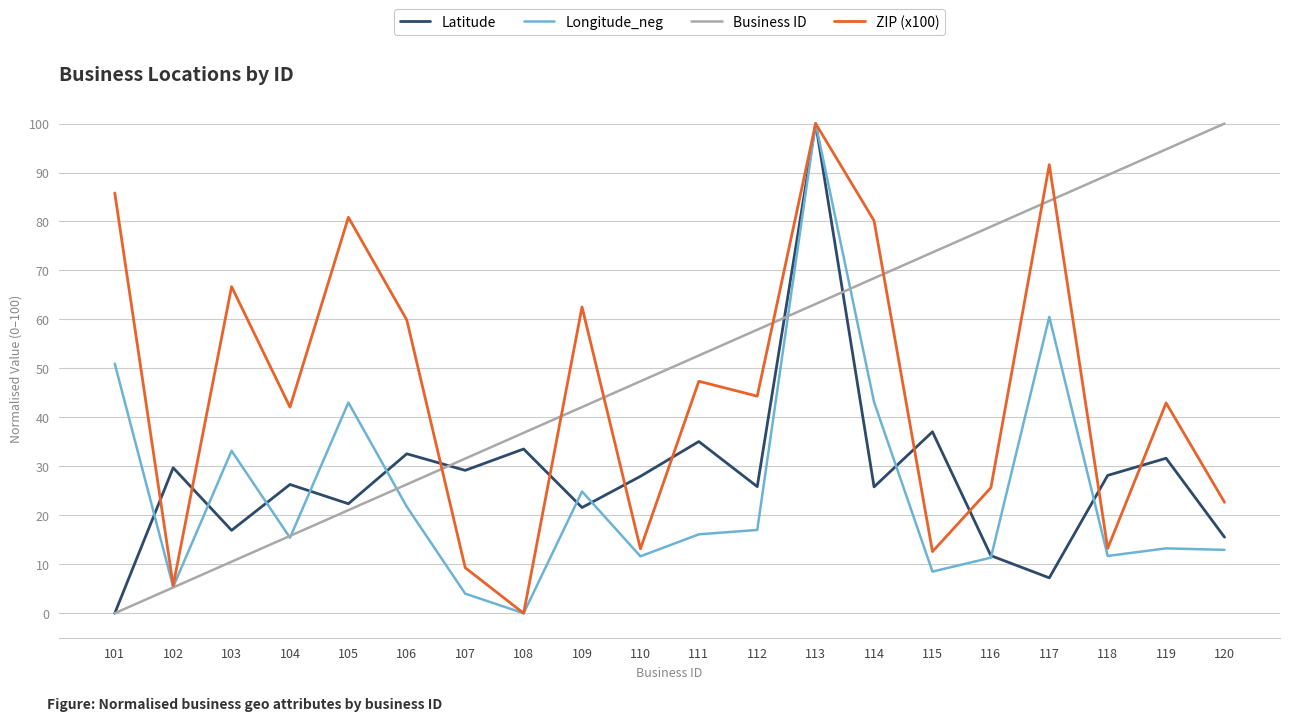

Where is the first local minimum for Longitude_neg?

102